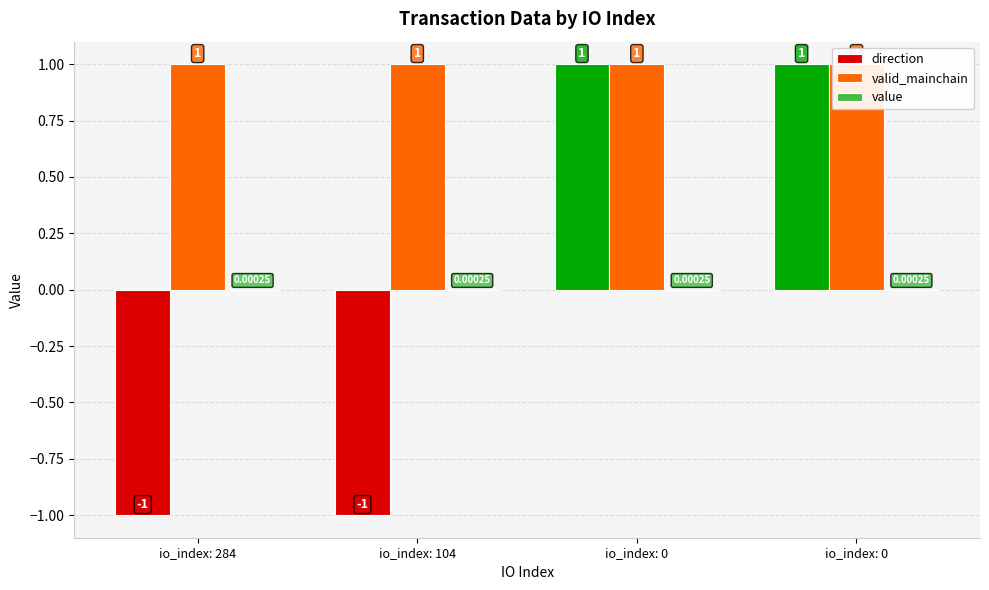

List the labels in order of valid_mainchain value, smallest first.

io_index: 284, io_index: 104, io_index: 0, io_index: 0